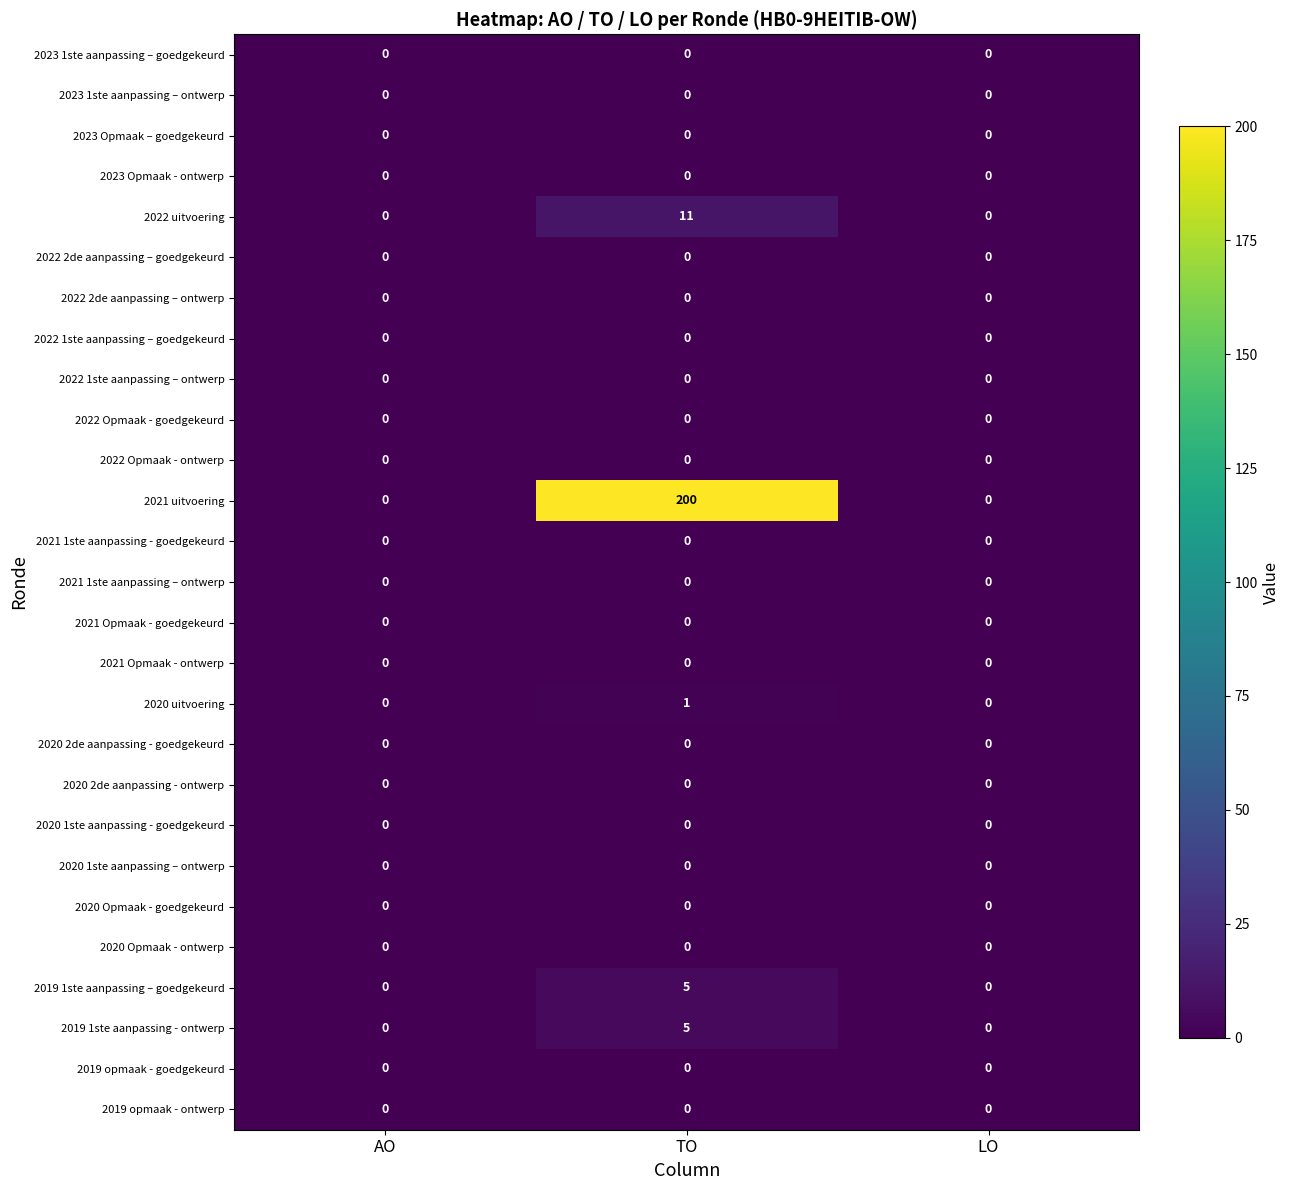

How many categories are shown in the chart?

3